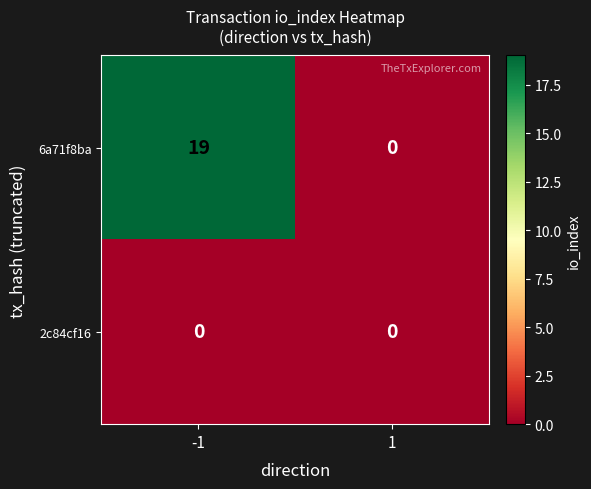

The value of 6a71f8ba at -1 is 19. True or false?

True